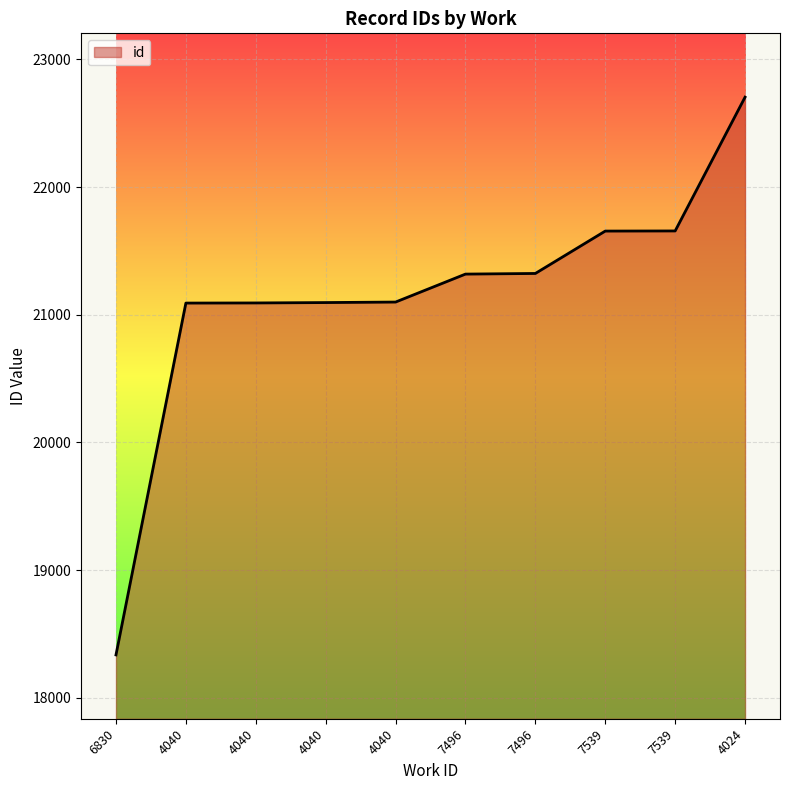

How many lines are shown in the chart?

1